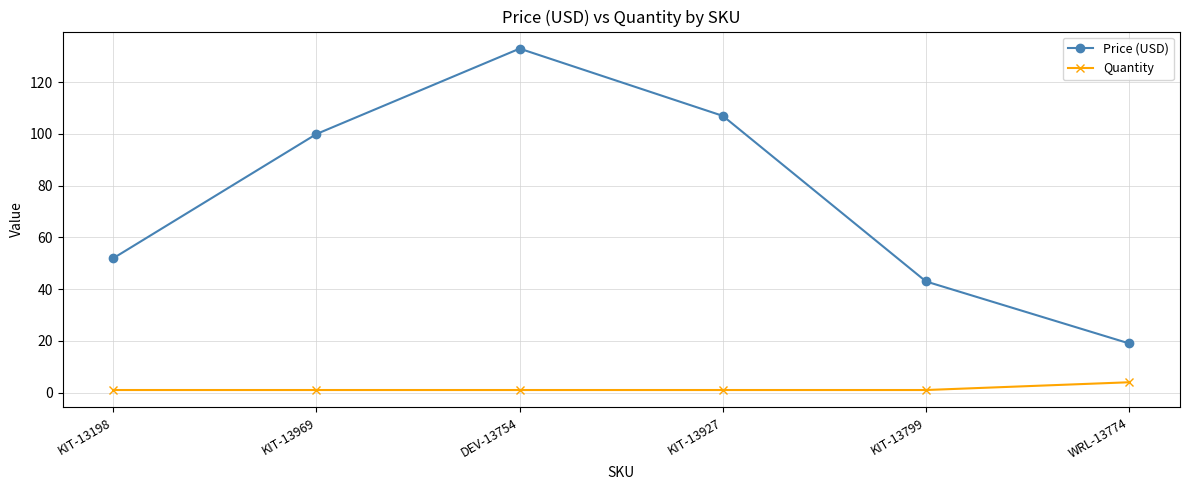

Between DEV-13754 and KIT-13799, which series saw the biggest shift?

Price (USD)